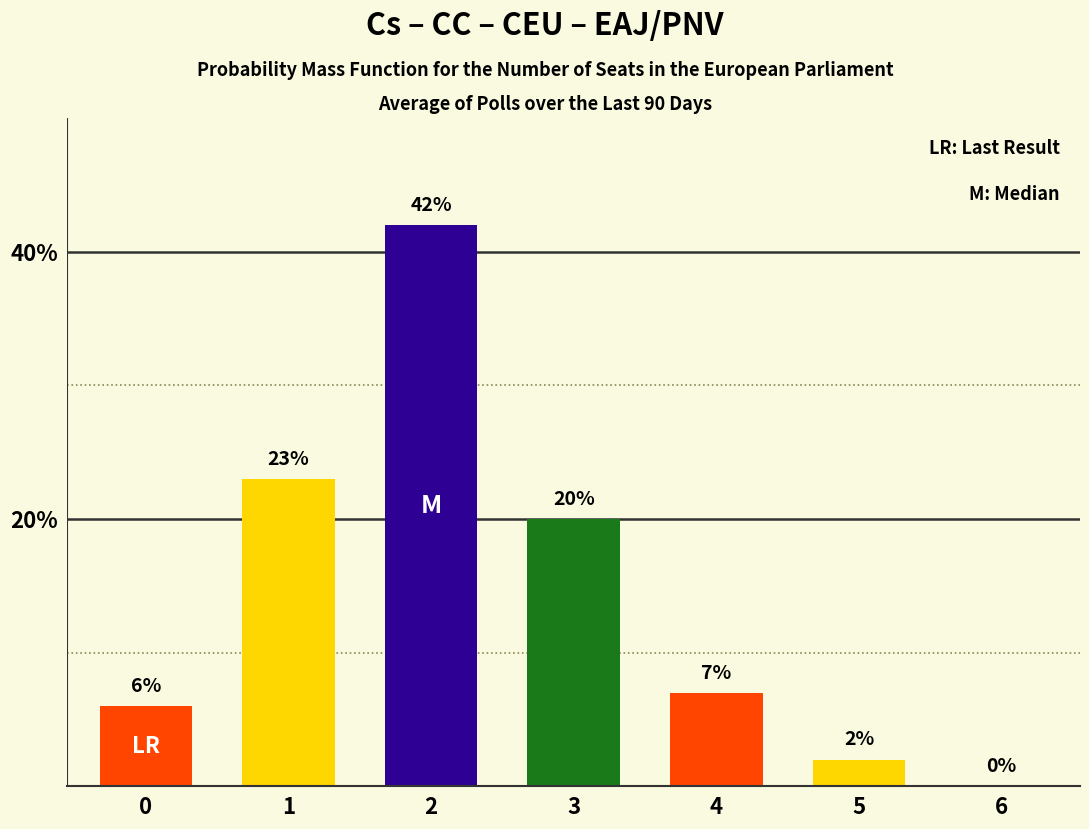

Is it true that the value at 4 is 7?

True